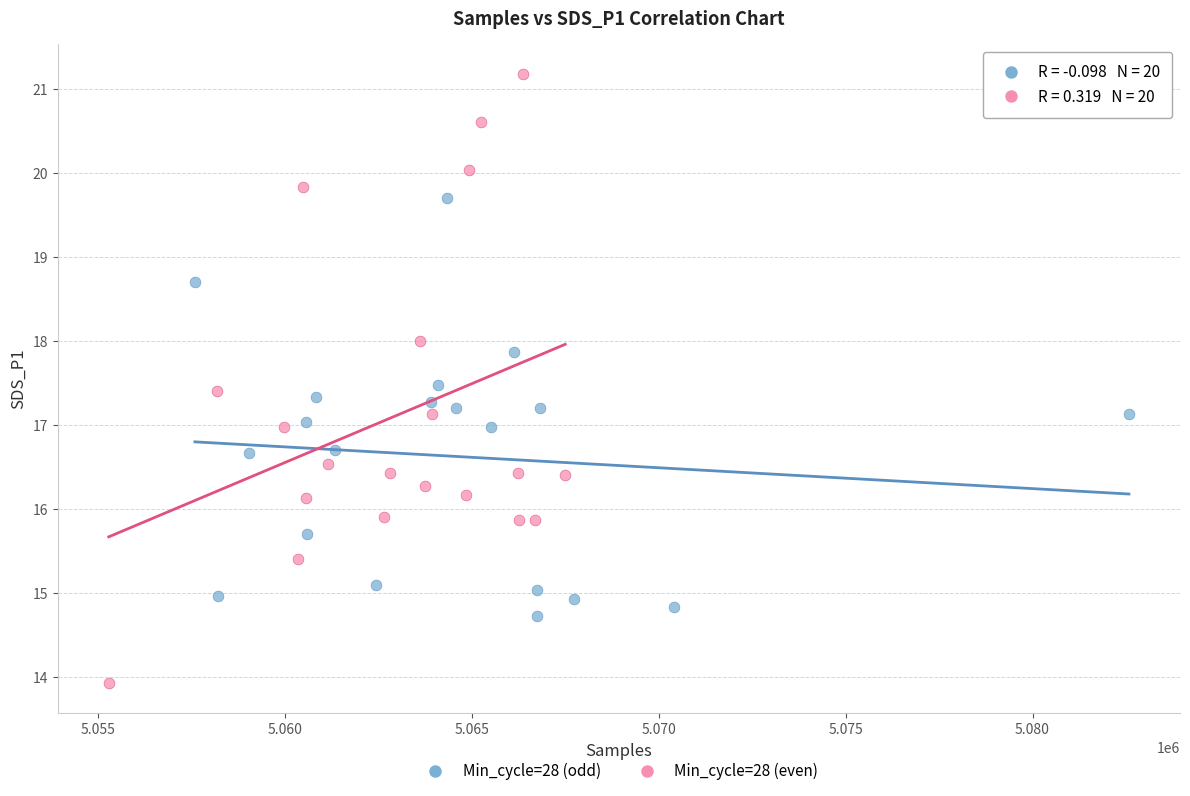

Which series contains the lowest Y value?

Min_cycle=28 (even)